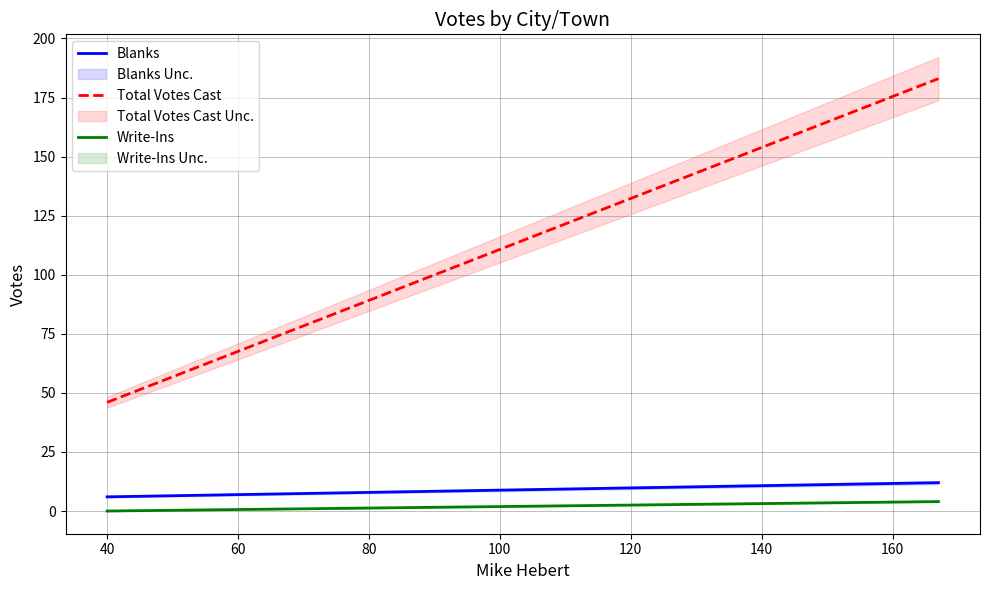

Rank the series by their maximum value, from highest to lowest.

Total Votes Cast, Blanks, Write-Ins